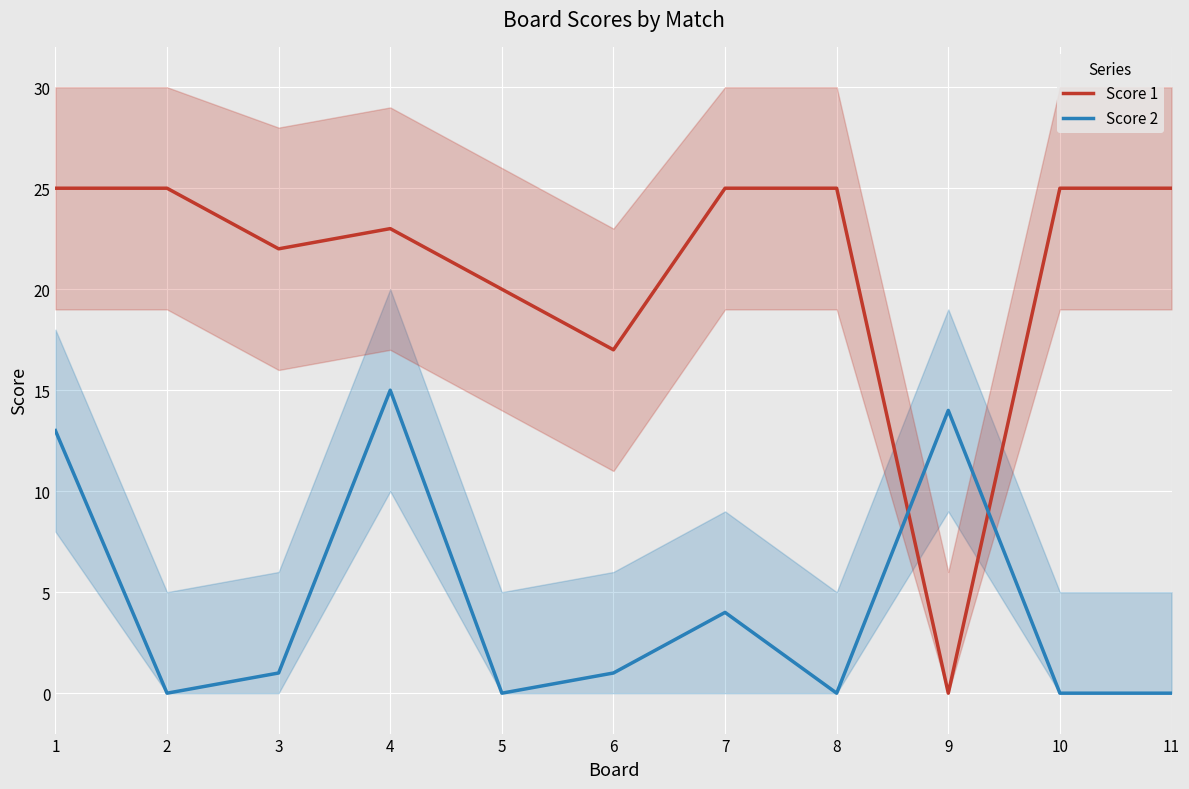

Is it true that Score 1 equals 14 at 9?

False